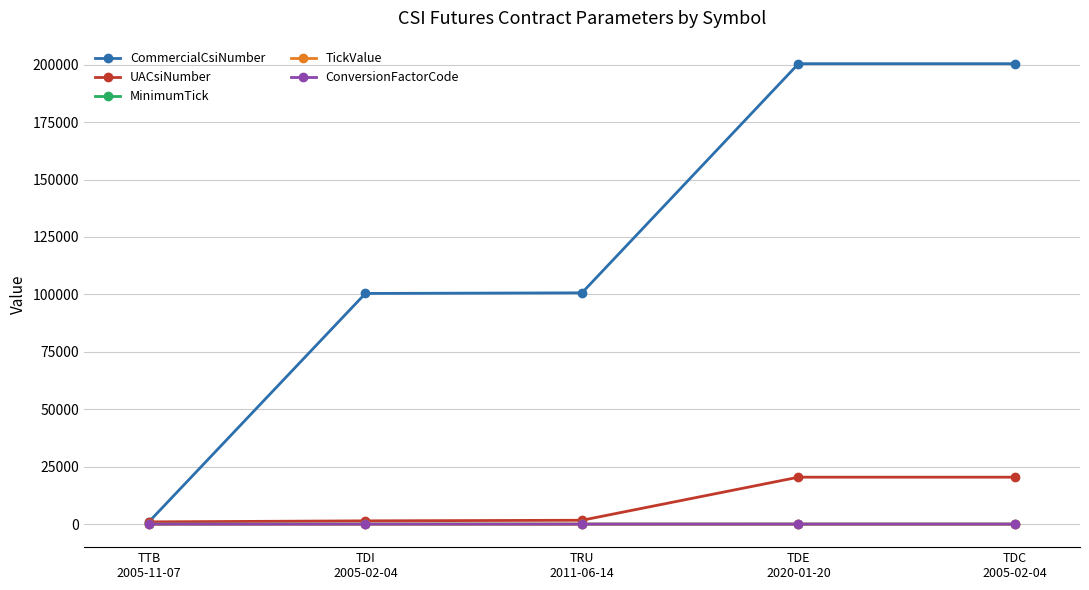

Which series has the largest range (max minus min)?

CommercialCsiNumber